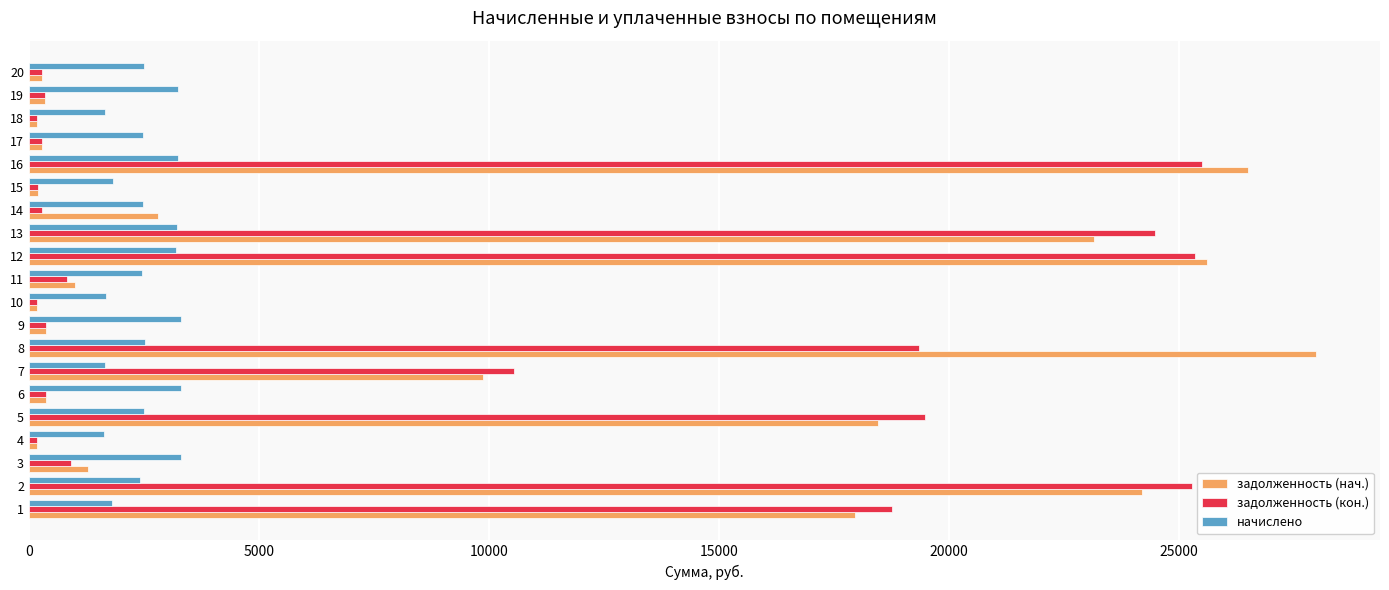

Rank the series by their maximum value, from lowest to highest.

начислено, задолженность (кон.), задолженность (нач.)